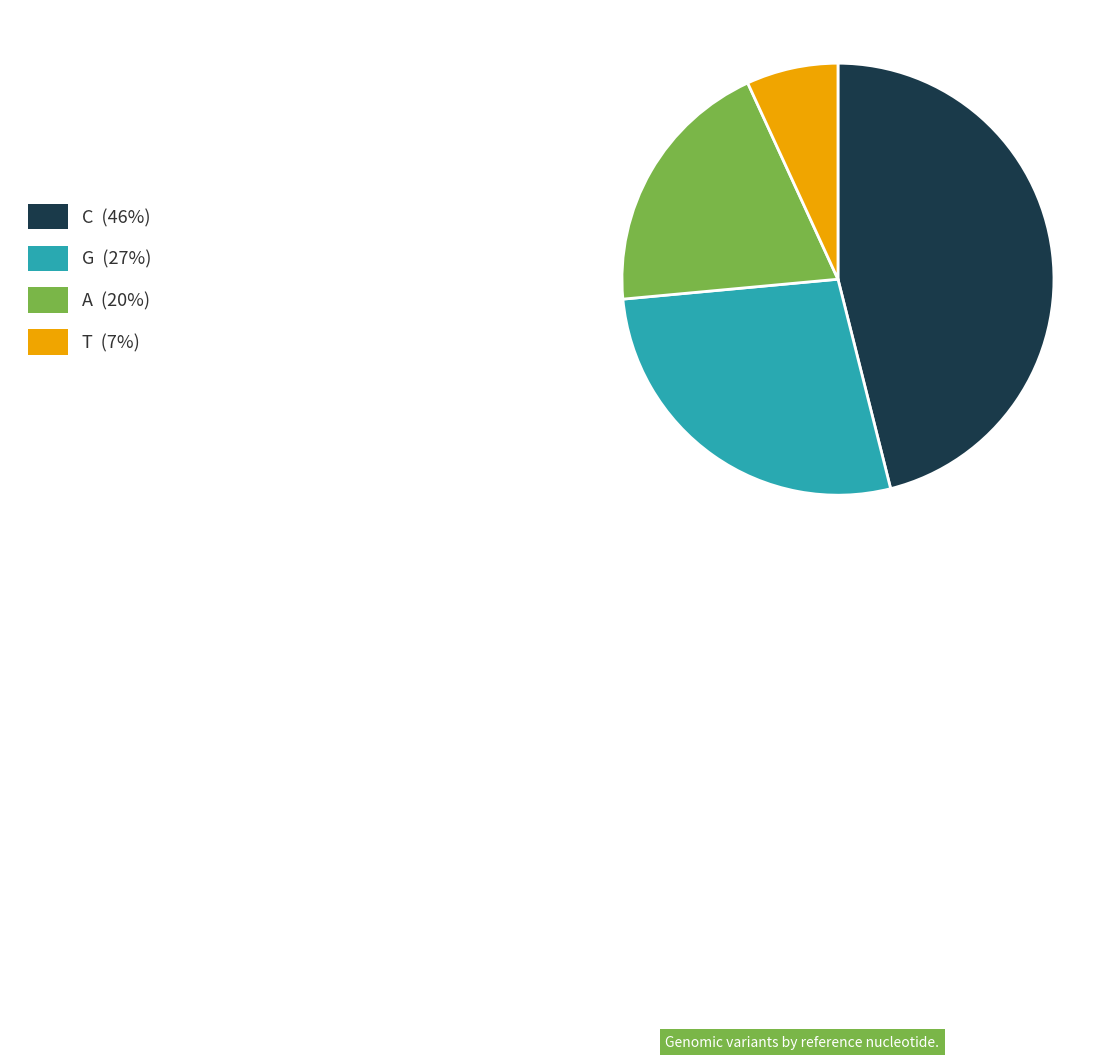

Is the sum of C (46%) and A (20%) greater than half?

Yes